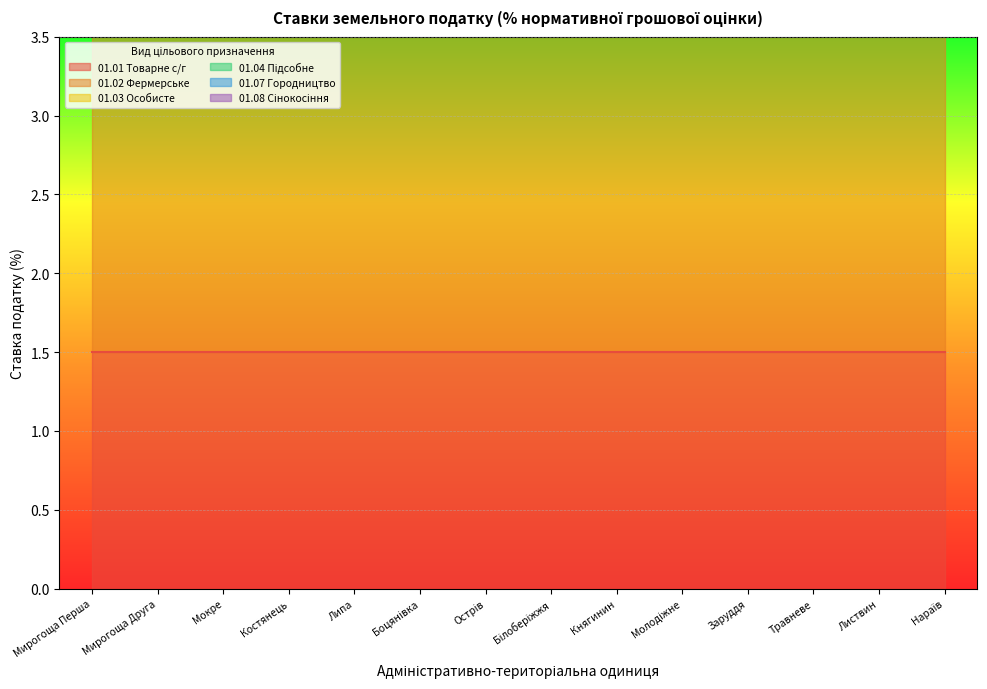

Which series has the largest total across all categories?

01.07 Городництво